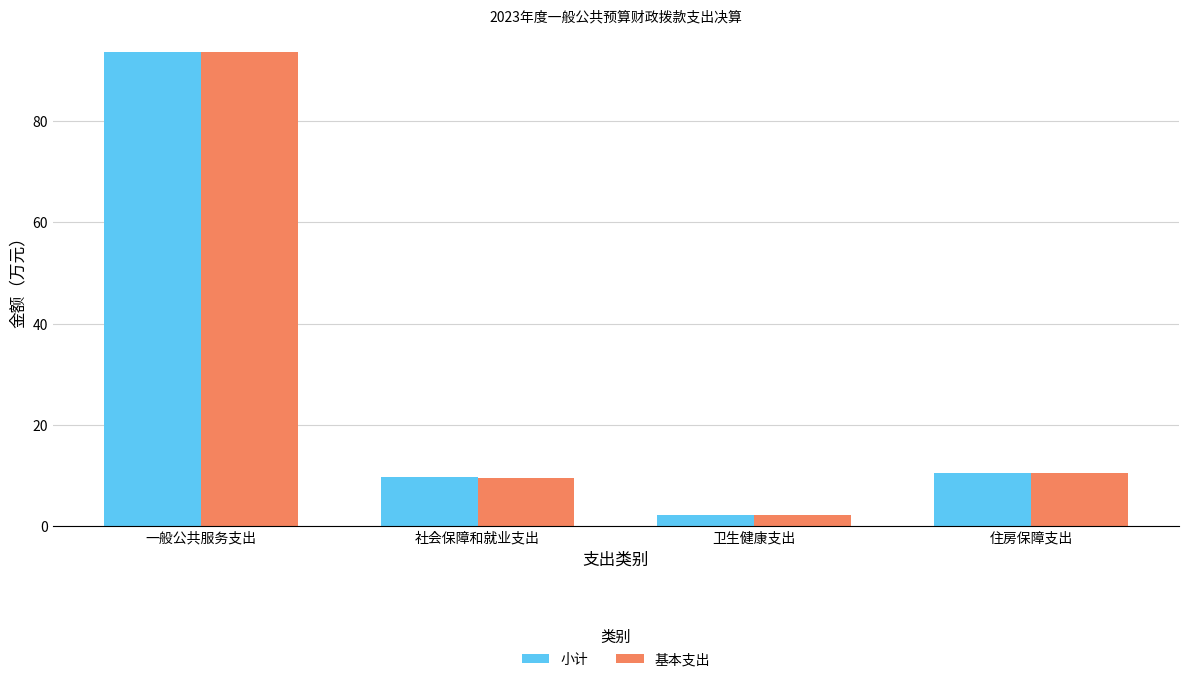

Is the value of 基本支出 at 卫生健康支出 greater than the value of 小计 at 社会保障和就业支出?

No